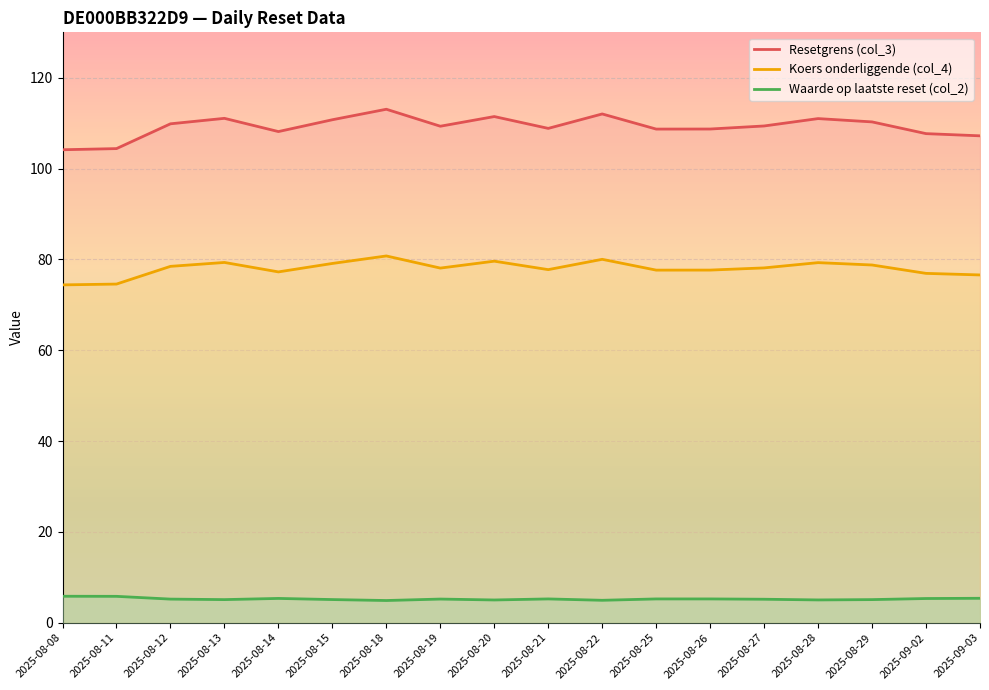

True or false: Koers onderliggende (col_4) and Resetgrens (col_3) intersect in this chart.

False